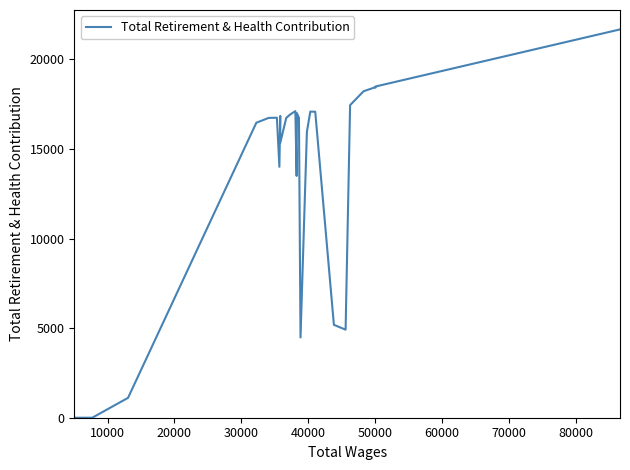

What is the difference between the maximum and minimum values?

21675